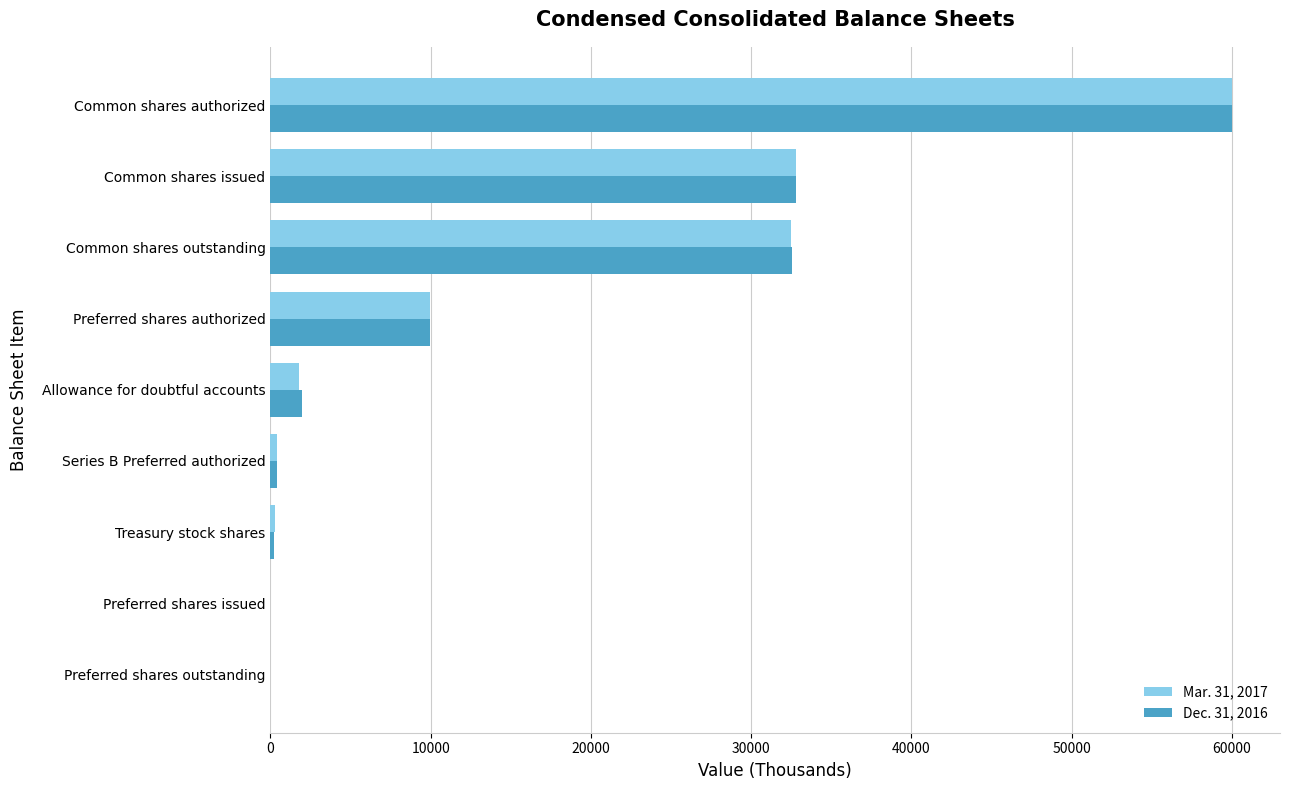

At which category does the chart reach its peak across all series?

Common shares authorized